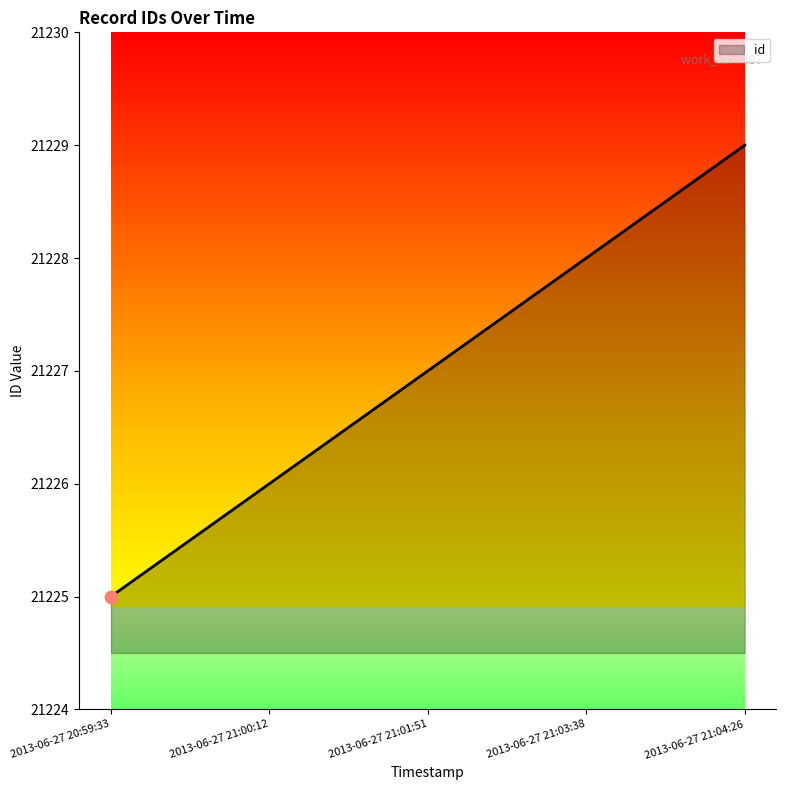

What is the ratio of the value at 2013-06-27 21:04:26 to the value at 2013-06-27 21:01:51?

1.0